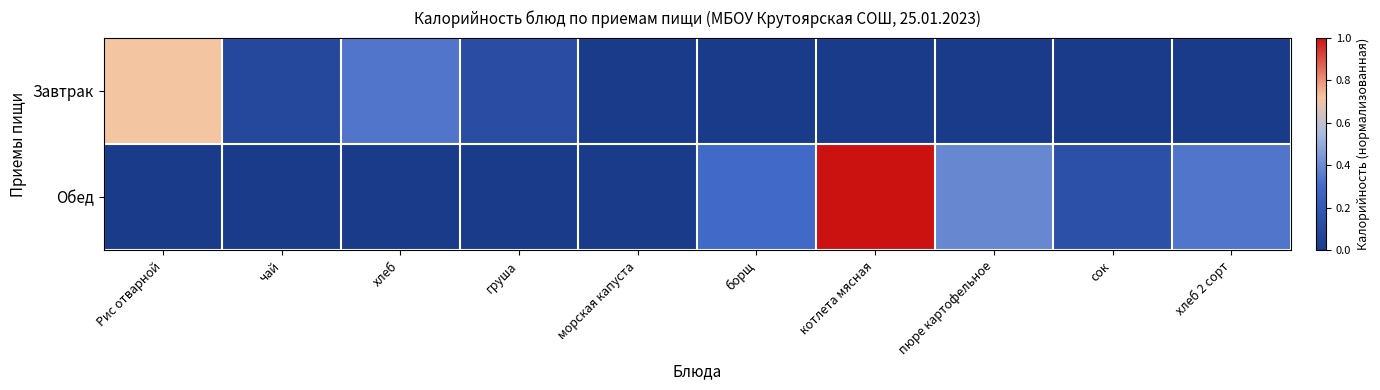

List the series in order of their overall mean, lowest first.

Завтрак, Обед